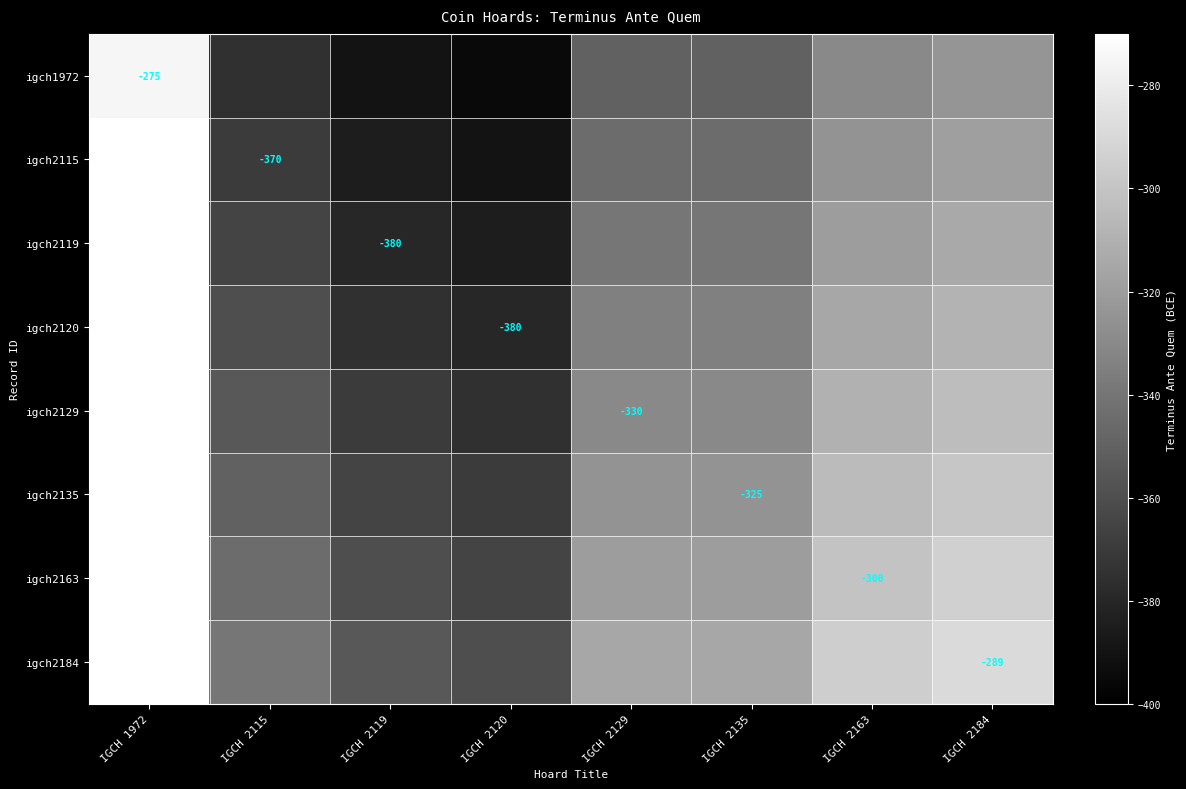

What is the lowest value of the igch2129 series?

-375